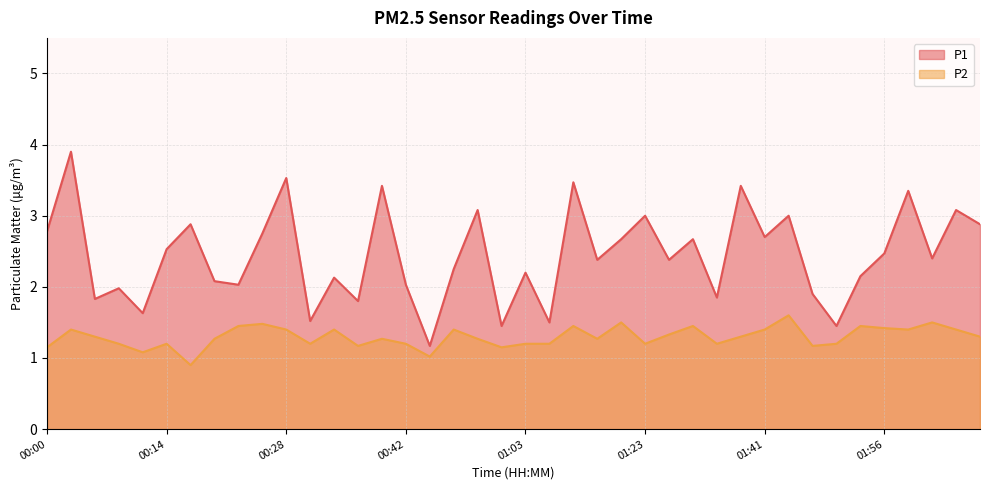

True or false: P2 and P1 cross at least once.

False